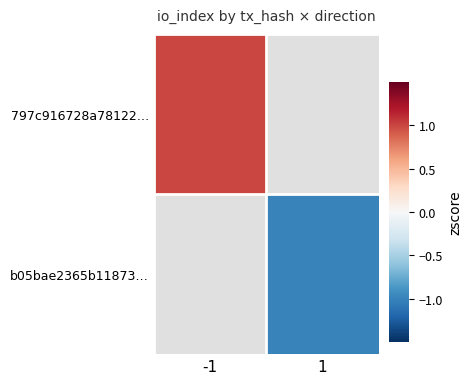

At which label does 797c916728a78122… reach its minimum?

-1